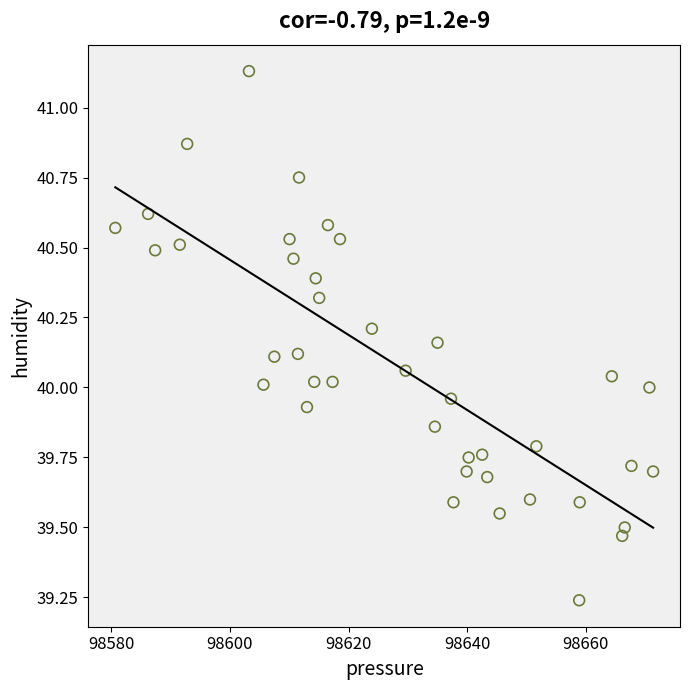

What is the range of X values (max minus min)?

90.6